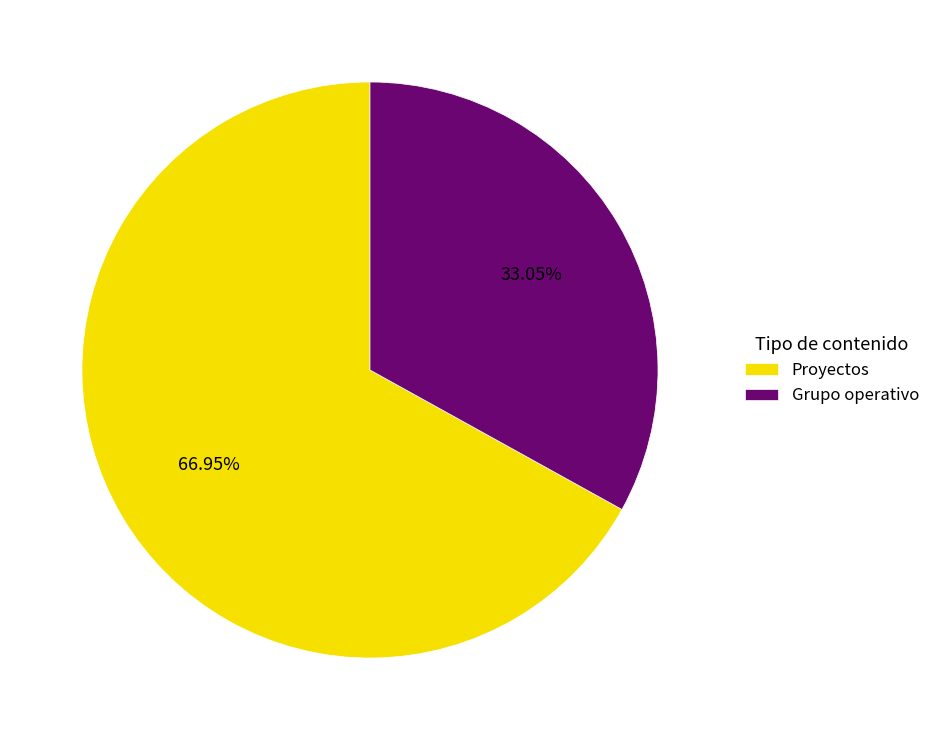

What portion of the pie excludes Proyectos?

33.0%